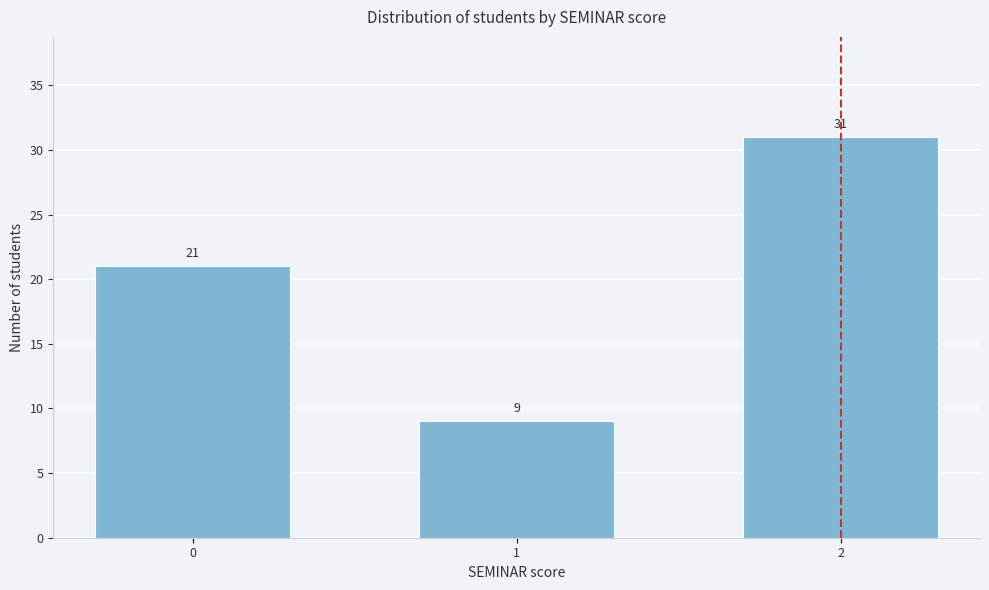

Reading left to right, extract all data points from this chart.

21	9	31